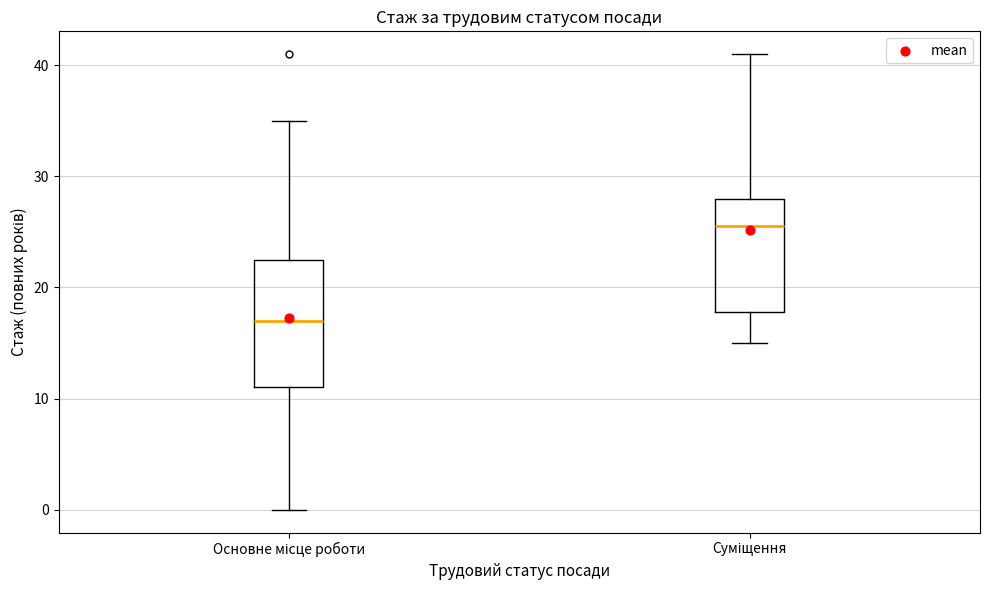

Reading left to right, read every box against the y-axis: the position of its median line, the range the box covers, and the ends of its whiskers. The values are not printed on the chart, so give them approximately, as read against the axis.

Основне місце роботи: median 17, box 11 to 23, whiskers 0 to 35
Суміщення: median 26, box 18 to 28, whiskers 15 to 41